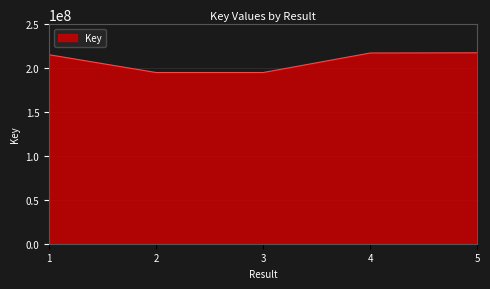

What is the change in value from 2 to 4?

+22236789